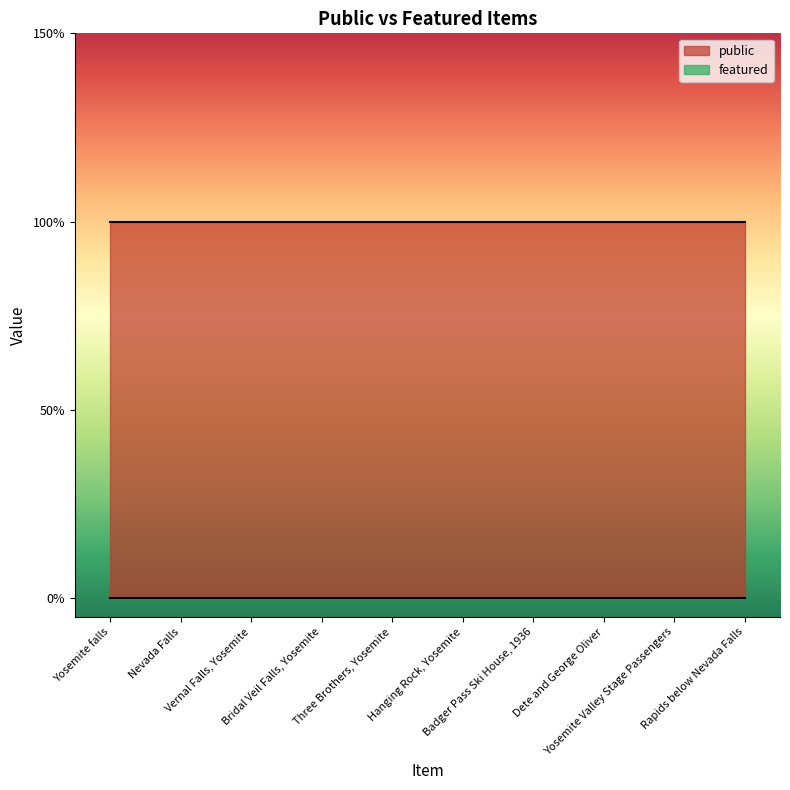

Which series has the largest range (max minus min)?

public